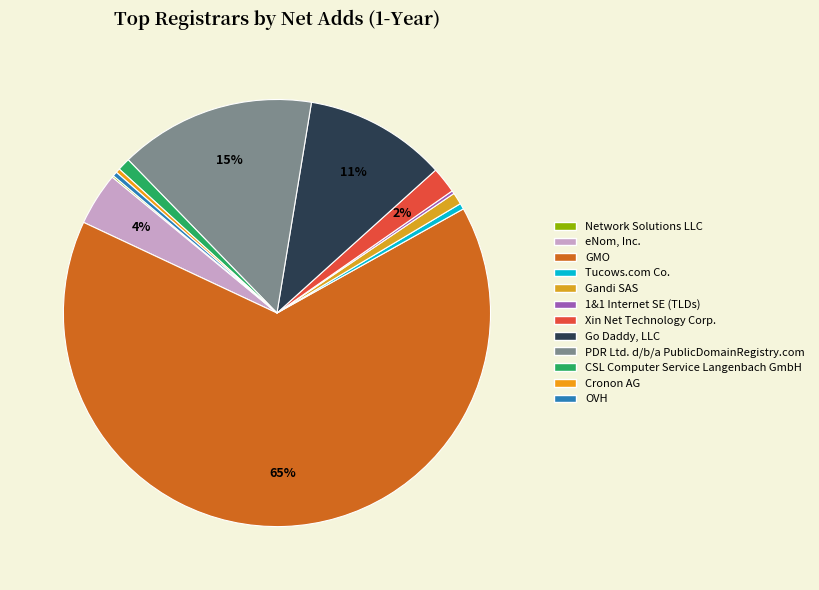

To the nearest percent, what percentage of the pie is Gandi SAS?

1%